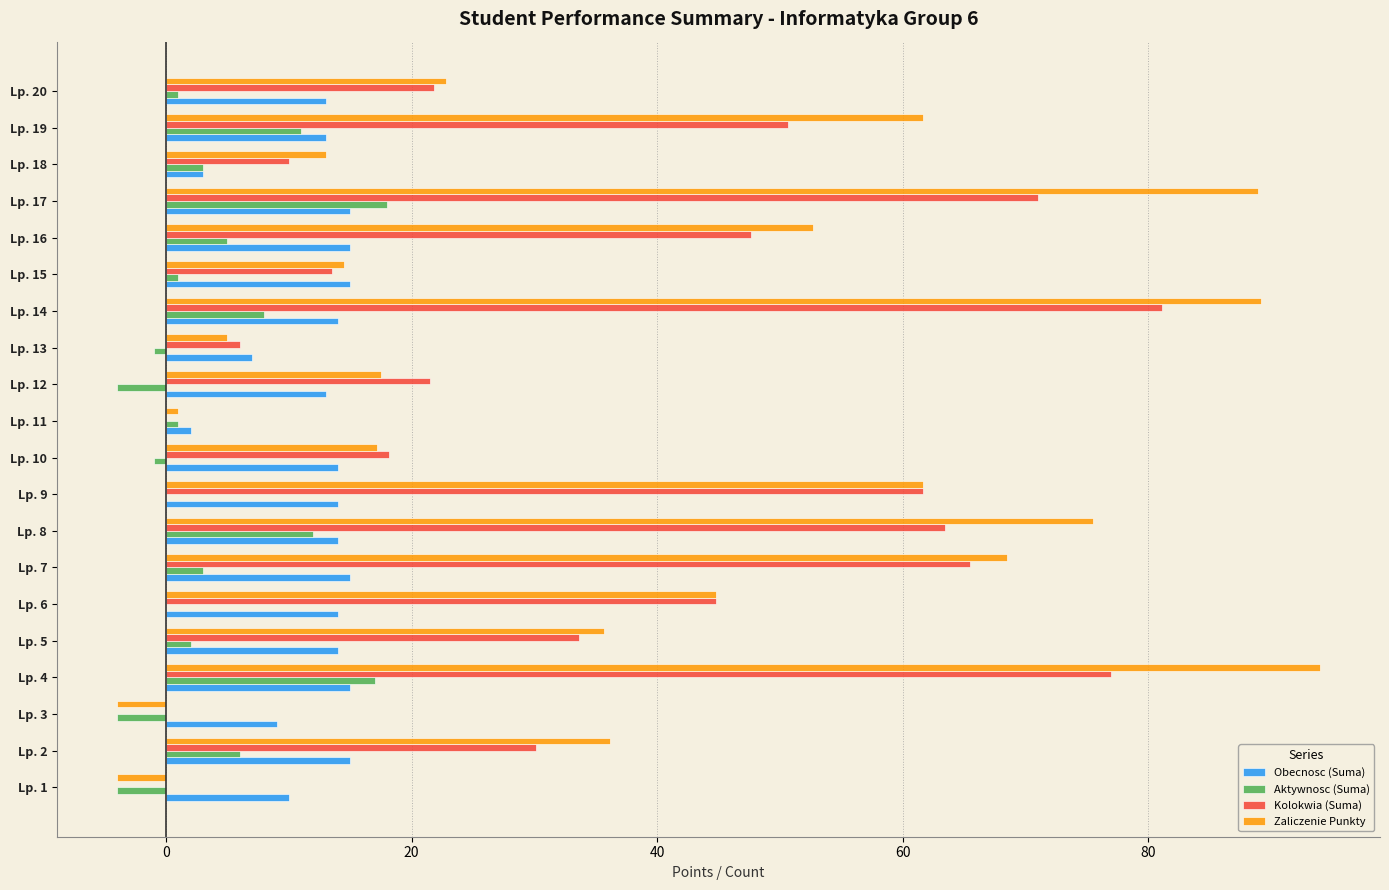

What is the sum of all Kolokwia (Suma) values?

717.8